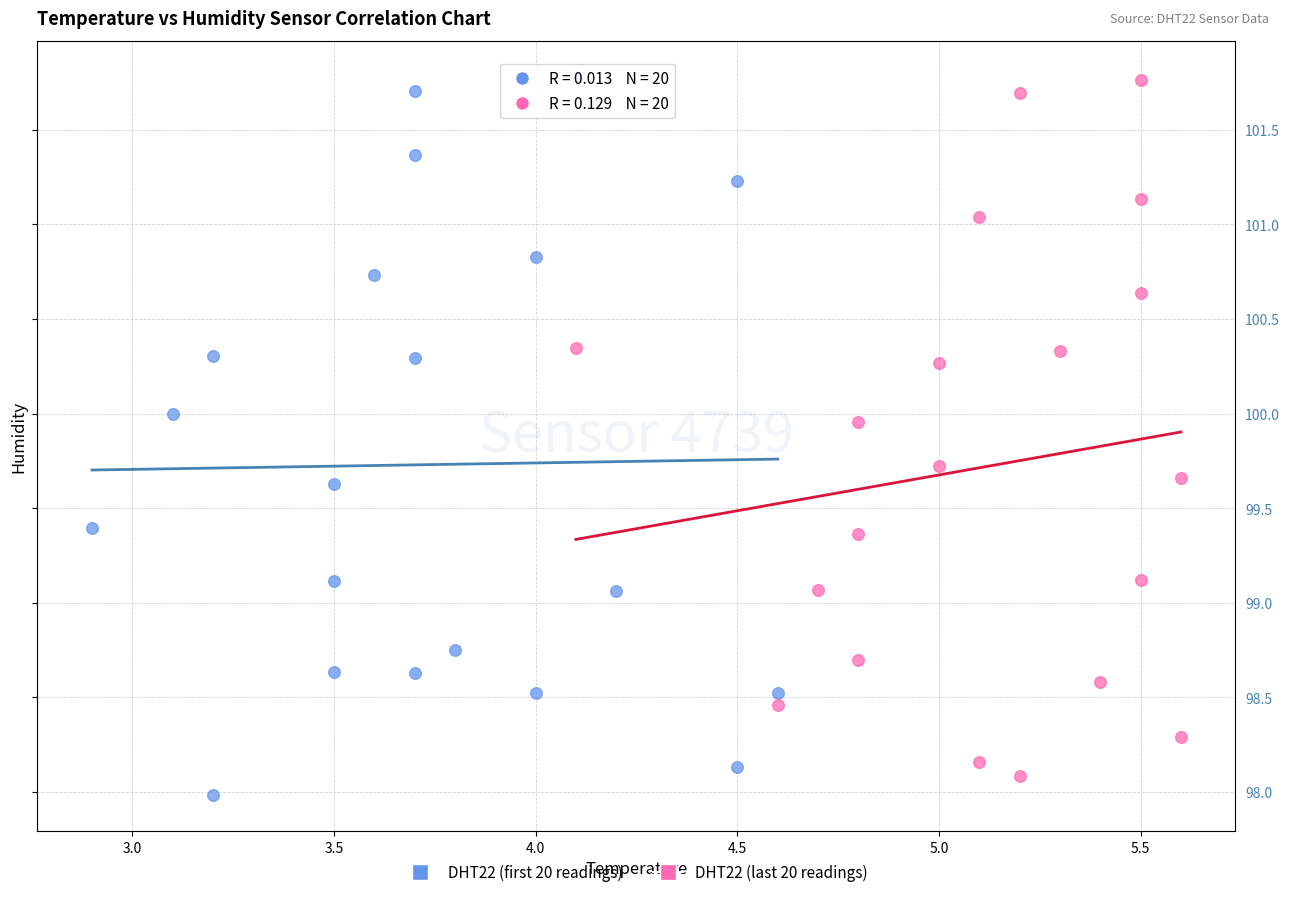

Which series reaches the minimum Y coordinate?

DHT22 (first 20 readings)